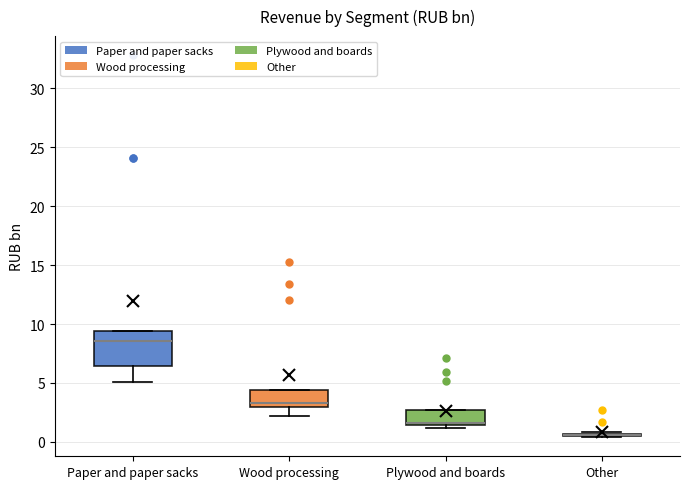

Reading left to right, transcribe this box plot: for each box, give where its median line is, the range the box spans, and where its two whiskers end, as read against the y-axis. The values are not printed on the chart, so give them approximately, as read against the axis.

Paper and paper sacks: median 8.5, box 6.5 to 9.5, whiskers 5.0 to 9.5
Wood processing: median 3.5, box 3.0 to 4.5, whiskers 2.0 to 4.5
Plywood and boards: median 1.5 (just above the box's lower edge), box 1.5 to 2.5, whiskers 1.0 to 2.5
Other: box collapsed to a line at 0.5, whiskers 0.5 to 1.0